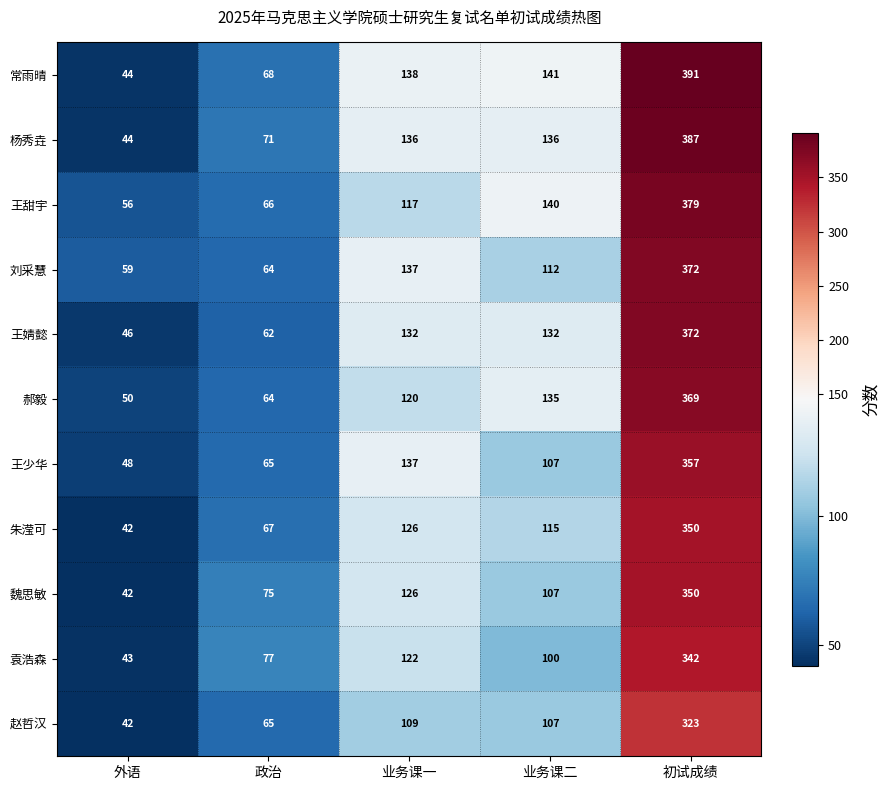

What is the difference between the second highest and minimum values in the 朱滢可 series?

84